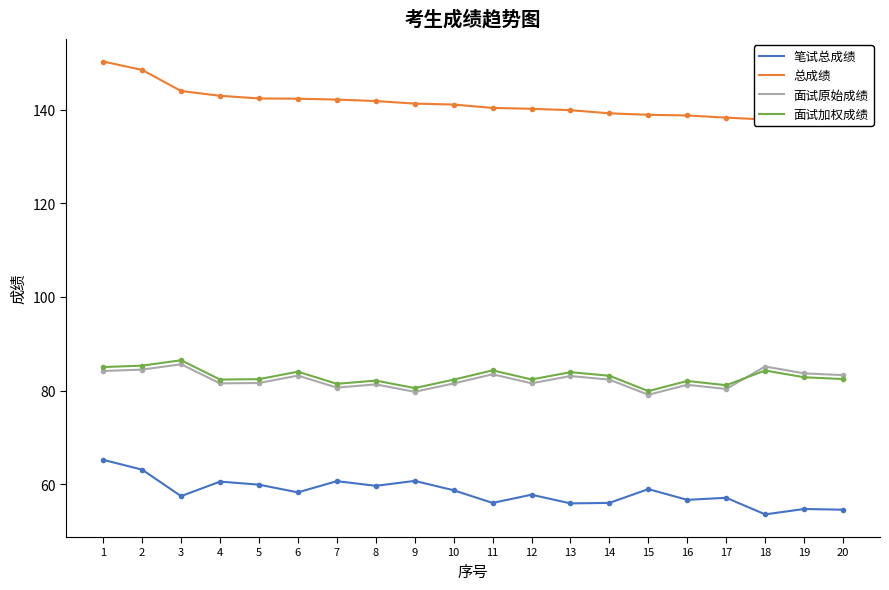

The 面试加权成绩 series shows 79.9 at 15. True or false?

True